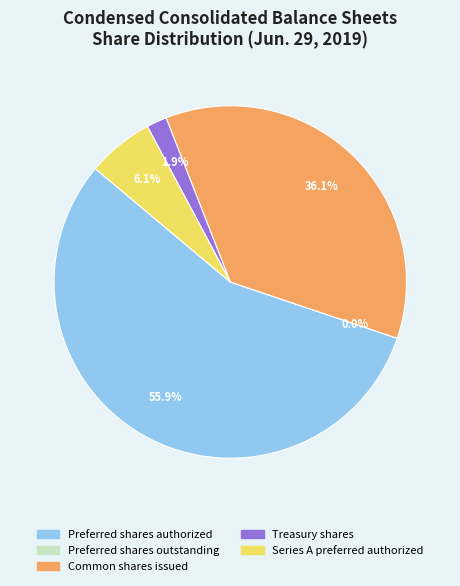

Is it true that Preferred shares outstanding is 0% of the pie?

True